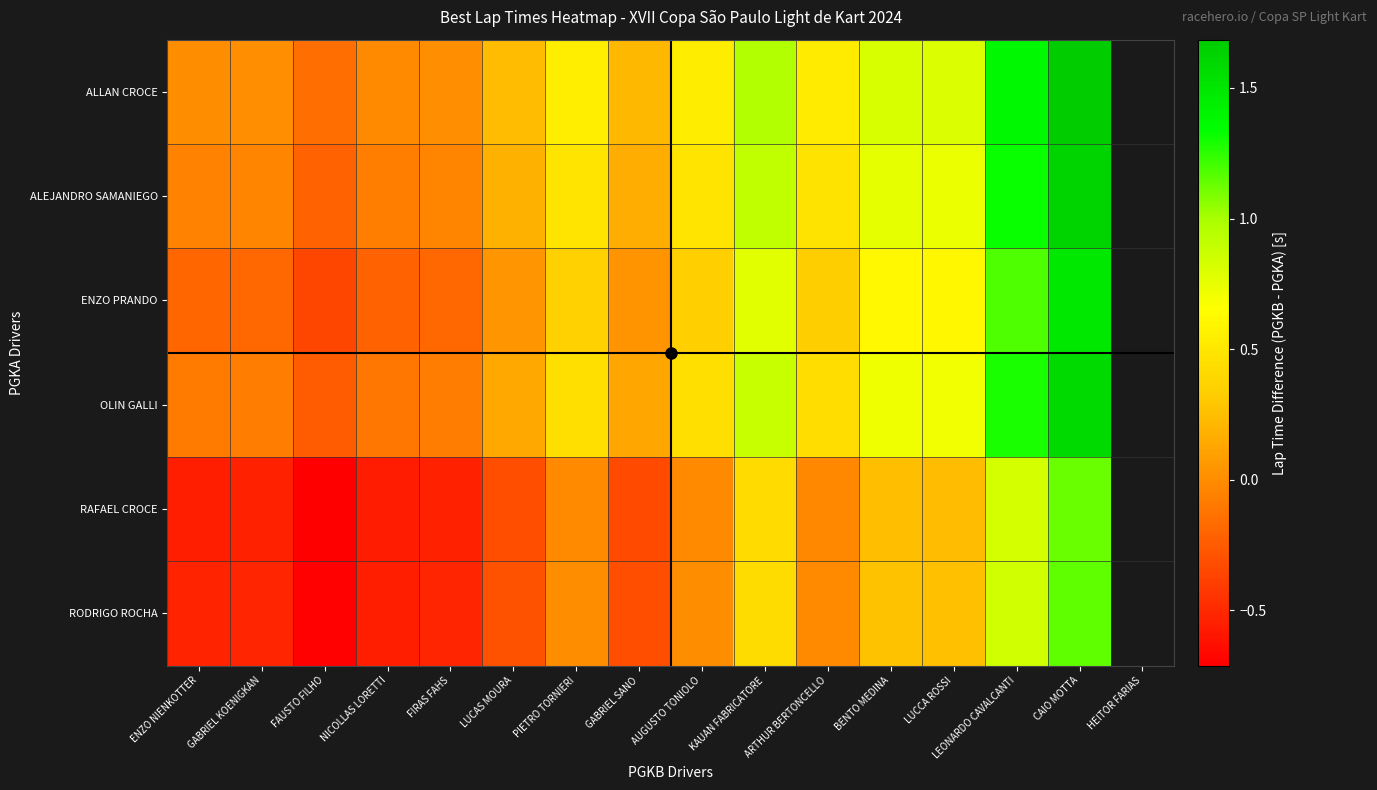

At which category does the chart reach its peak across all series?

CAIO MOTTA